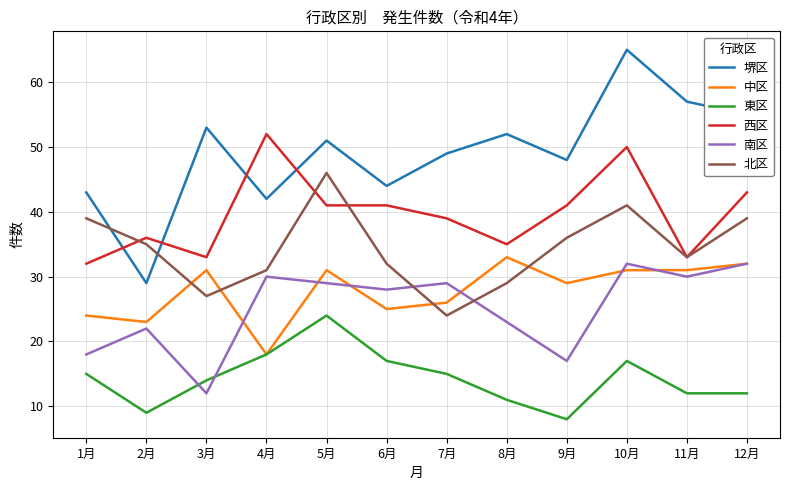

How many values in the 堺区 series are below 51?

6